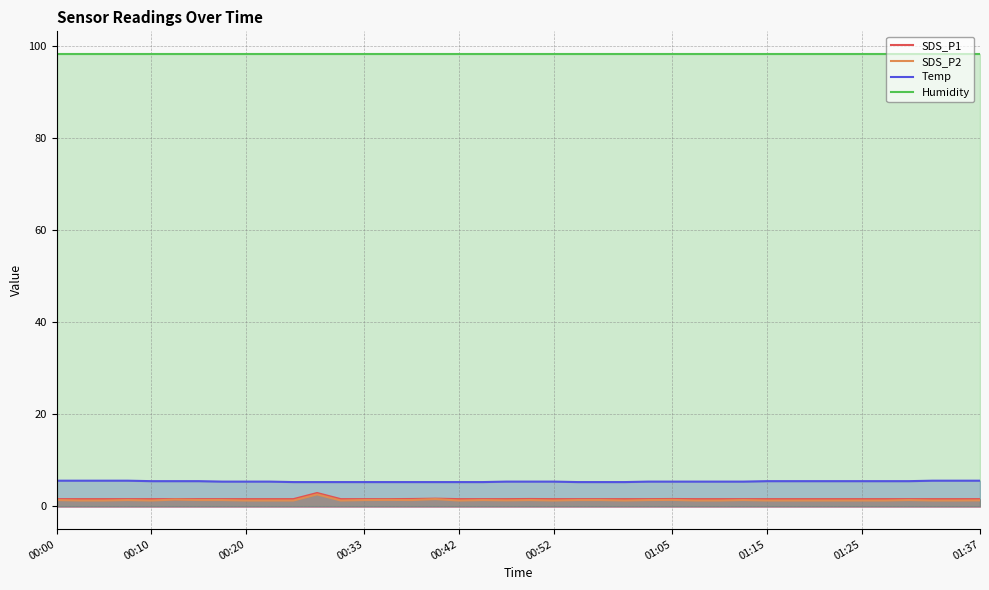

True or false: Temp has a value of 5.4 at 27.

True